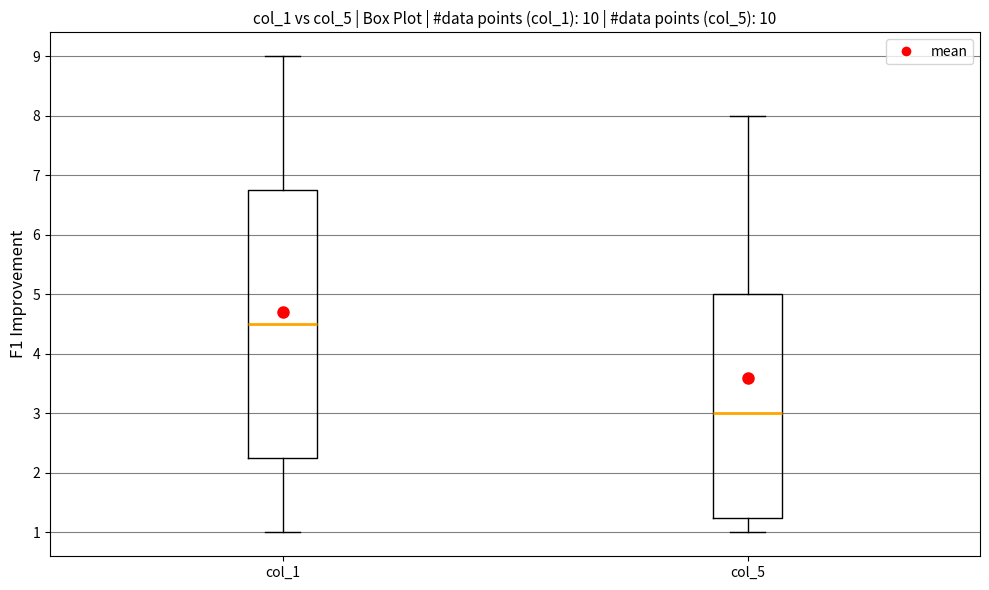

Reading left to right, read every box against the y-axis: the position of its median line, the range the box covers, and the ends of its whiskers. The values are not printed on the chart, so give them approximately, as read against the axis.

col_1: median 4.5, box 2.3 to 6.8, whiskers 1.0 to 9.0
col_5: median 3.0, box 1.3 to 5.0, whiskers 1.0 to 8.0